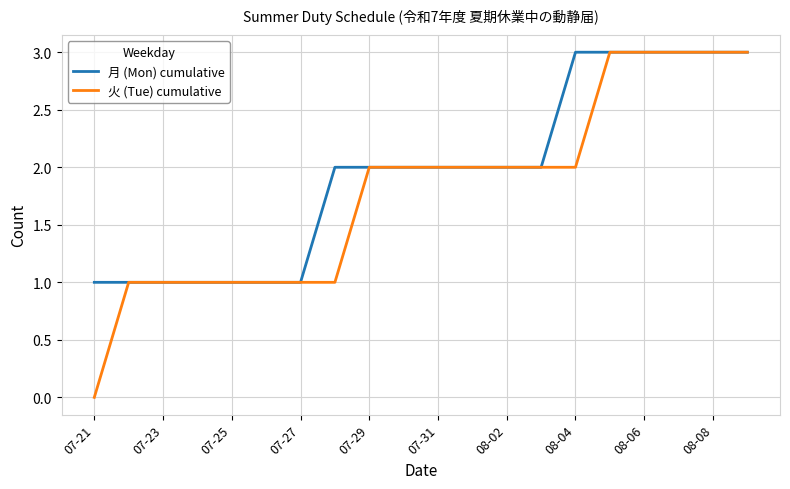

Which series has the widest spread of values?

火 (Tue) cumulative